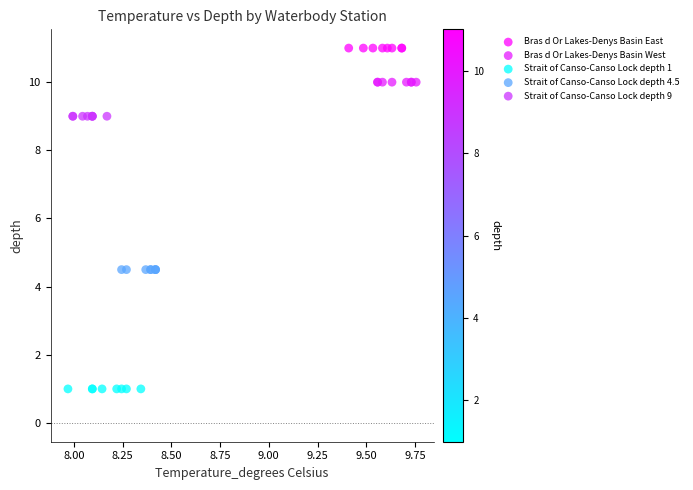

Which series reaches the maximum Y coordinate?

Bras d Or Lakes-Denys Basin East